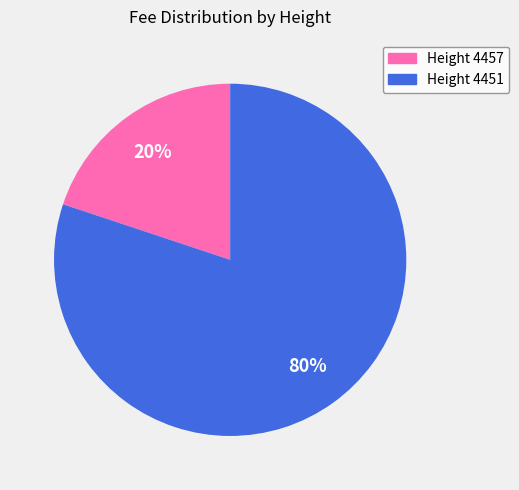

Count the number of slices in the pie.

2